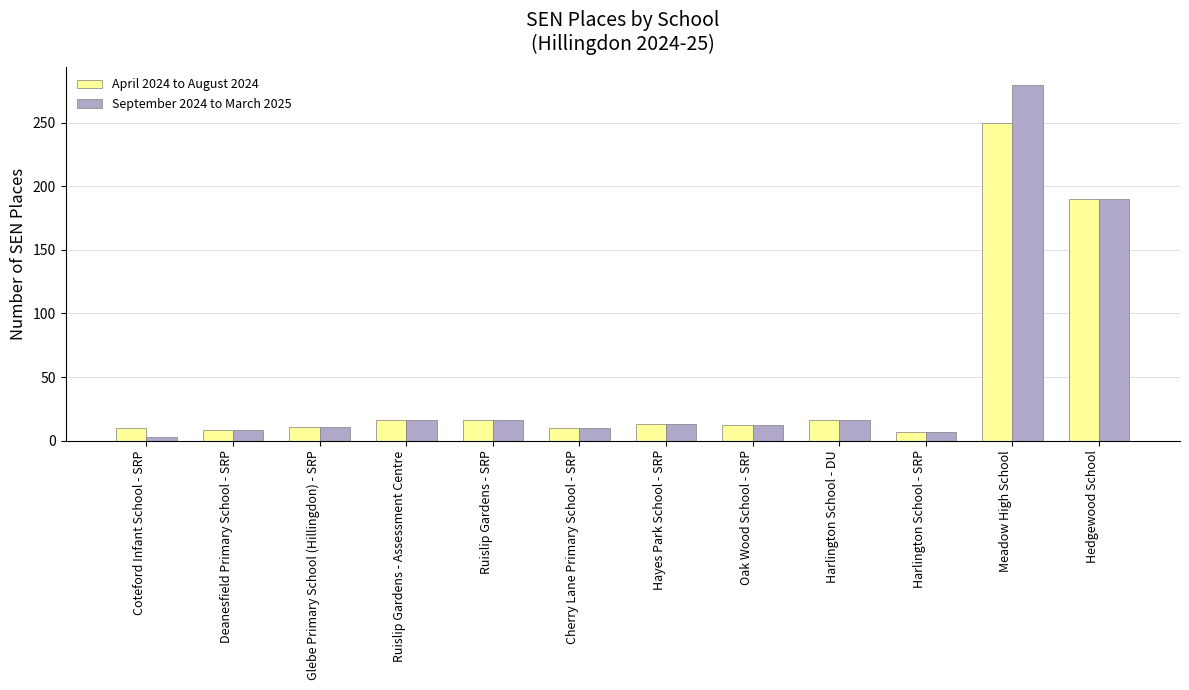

How many bars are there in each group?

2